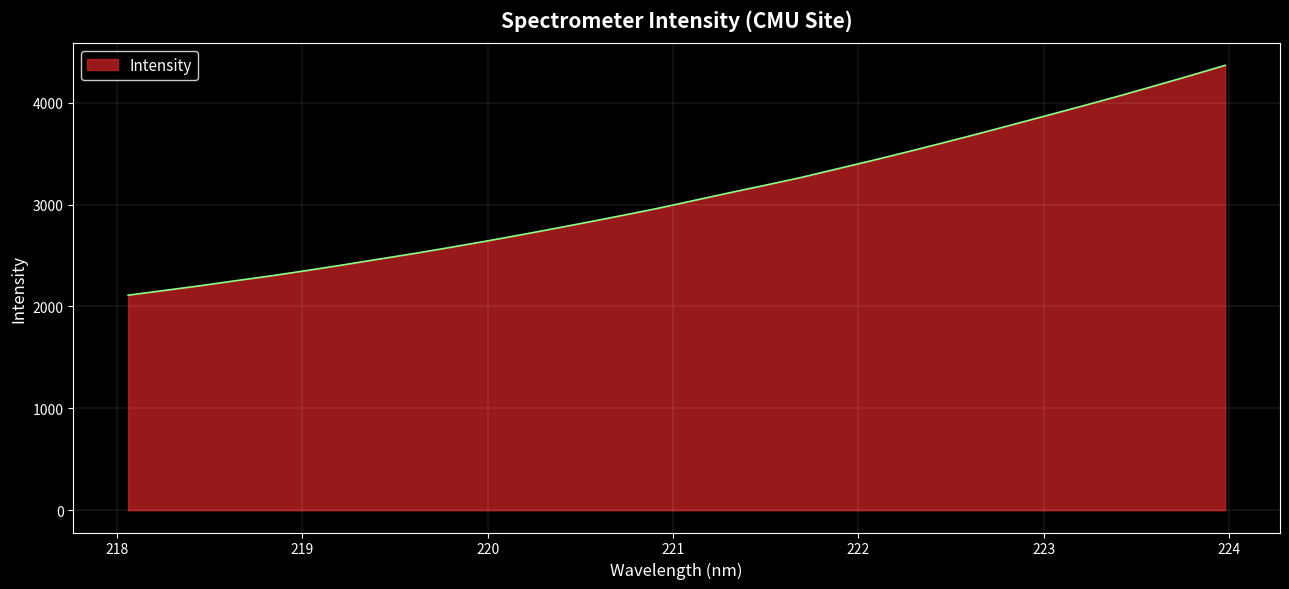

What is the greatest value displayed?

4366.3